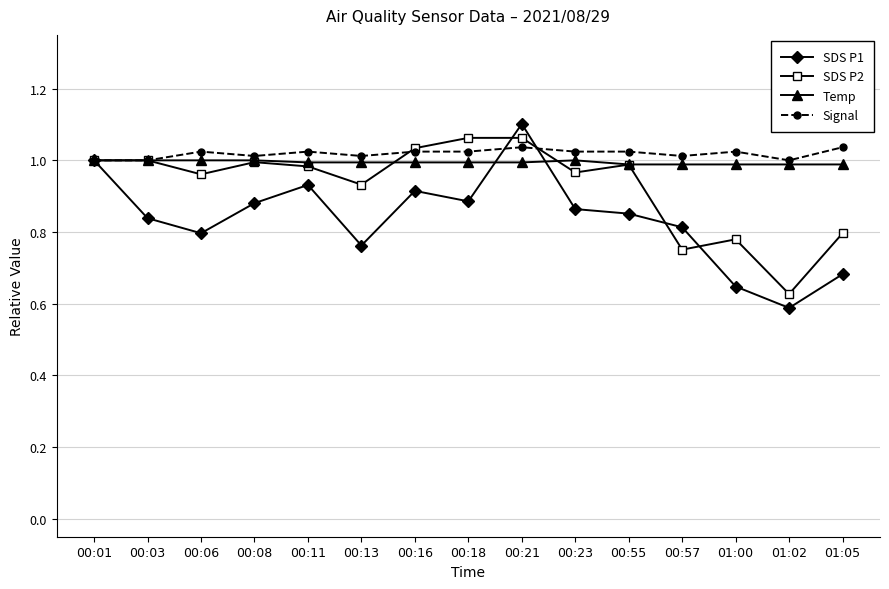

What is the difference between the maximum and minimum values in the SDS P2 series?

0.4